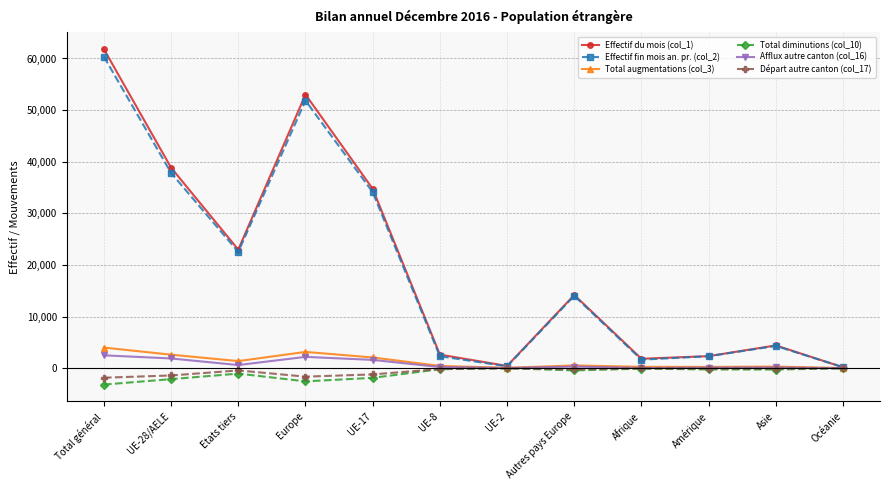

How many lines are shown in the chart?

6